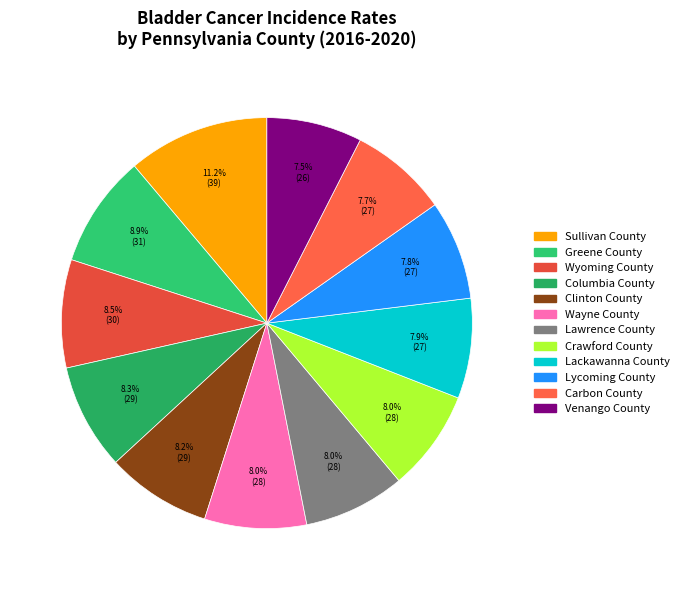

How many segments does this pie chart have?

12